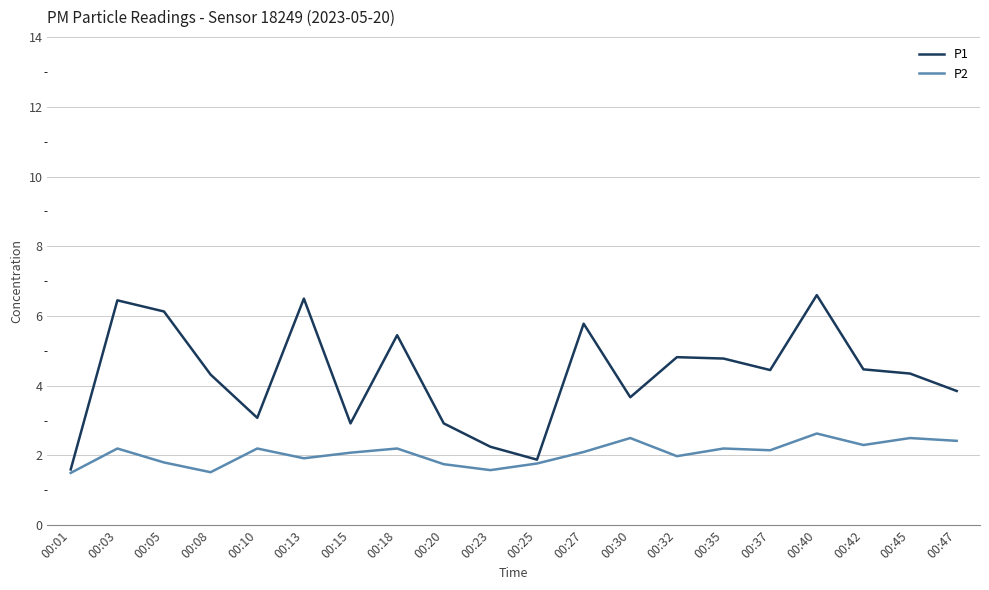

What is the sum of all P2 values?

41.3